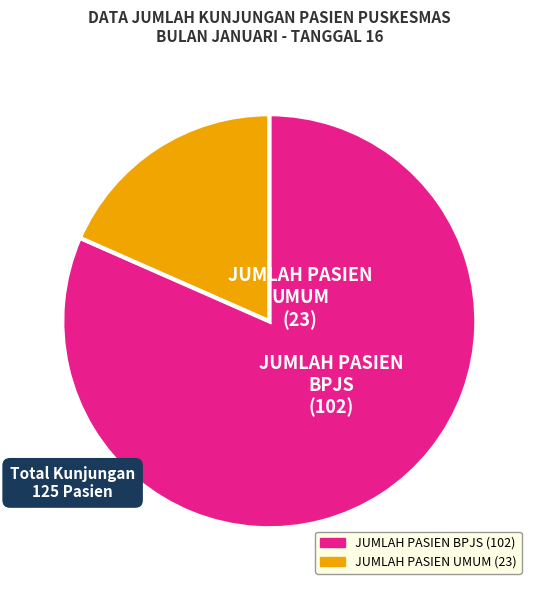

Rank the categories by value from lowest to highest.

JUMLAH PASIEN UMUM, JUMLAH PASIEN BPJS